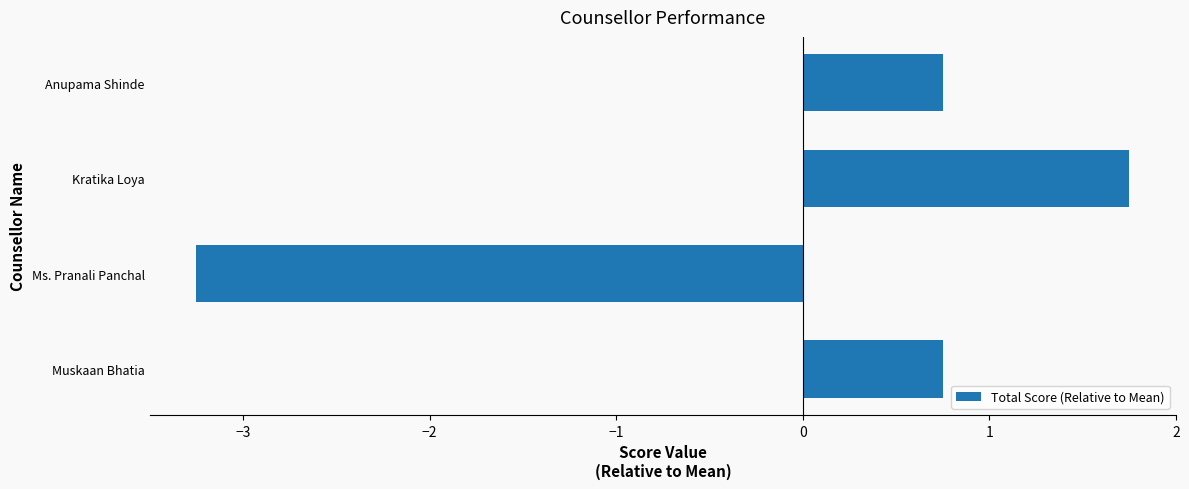

Reading top to bottom, extract all data points from this chart.

Anupama Shinde=0.8	Kratika Loya=1.8	Ms. Pranali Panchal=-3.2	Muskaan Bhatia=0.8